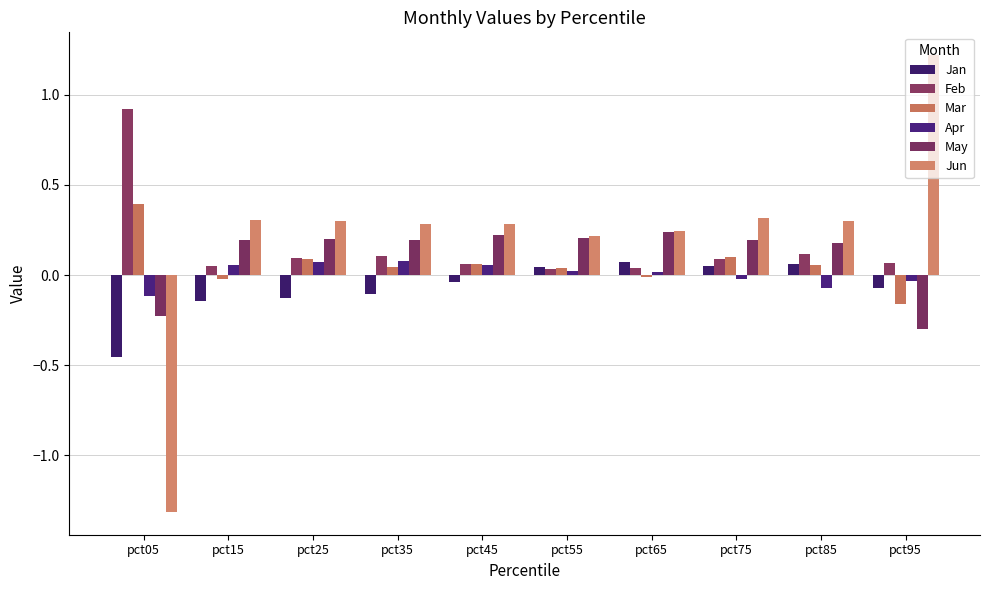

Which series changed the most between pct35 and pct55?

Jan